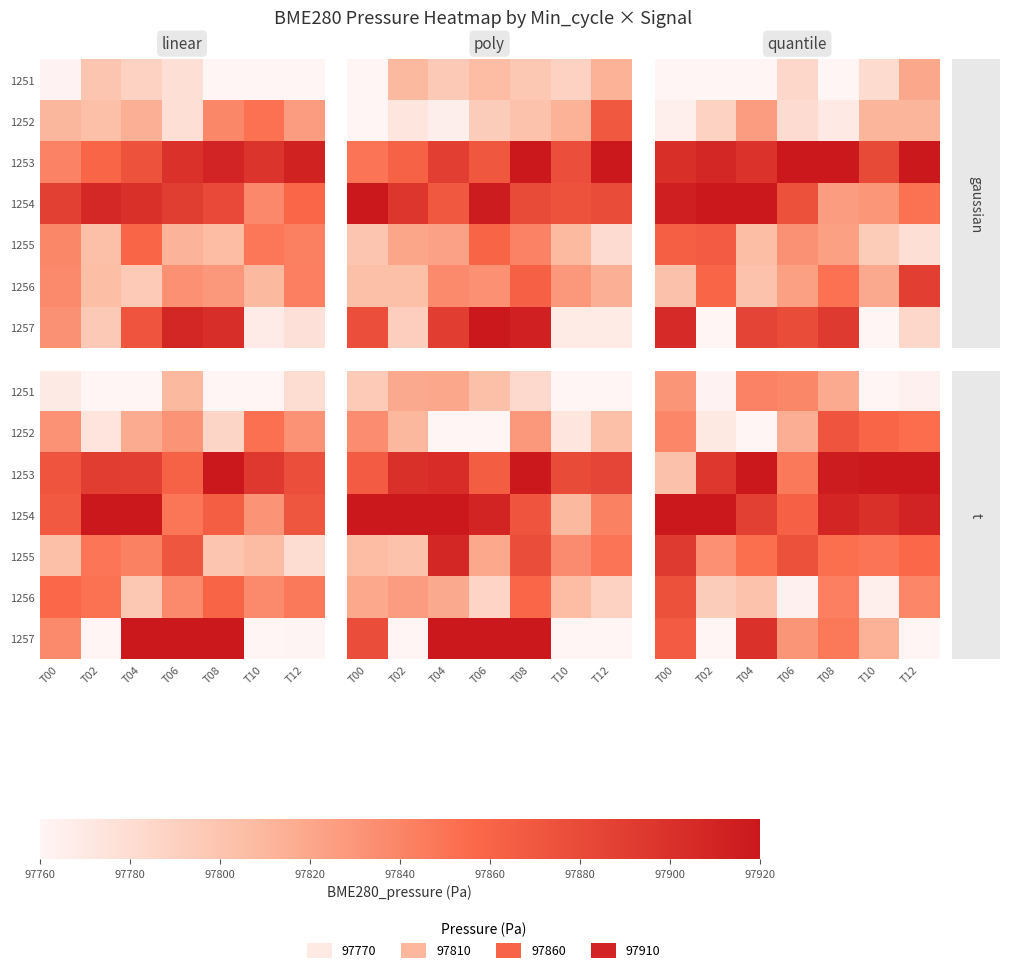

The 1256 series shows 56795.4 at T02. True or false?

False